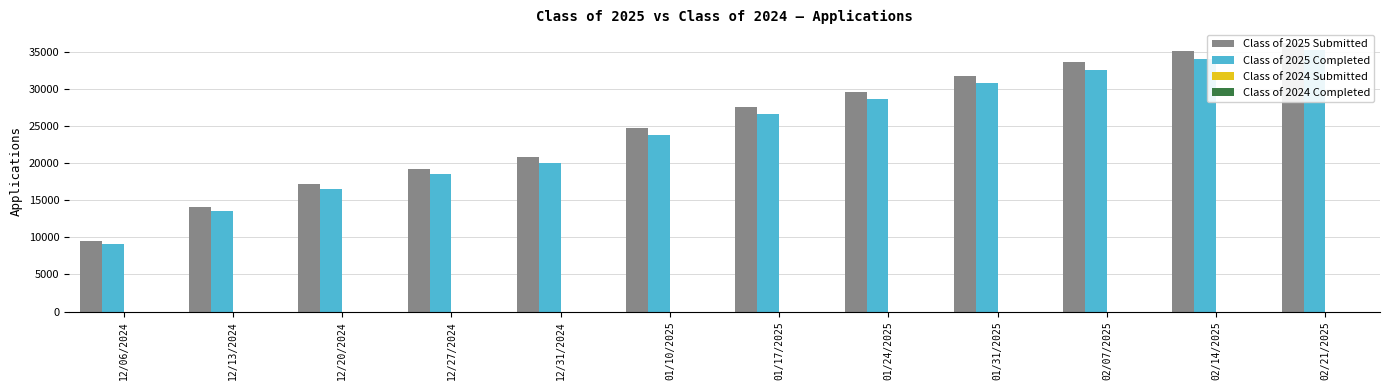

What is the label of the 8th bar from the left?

01/24/2025